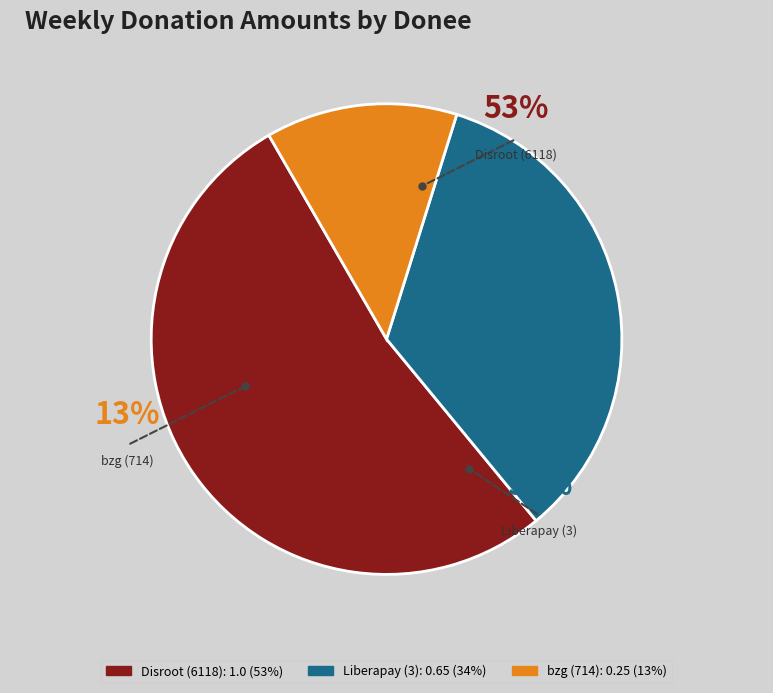

Does Disroot (6118) account for over 50% of the chart?

Yes